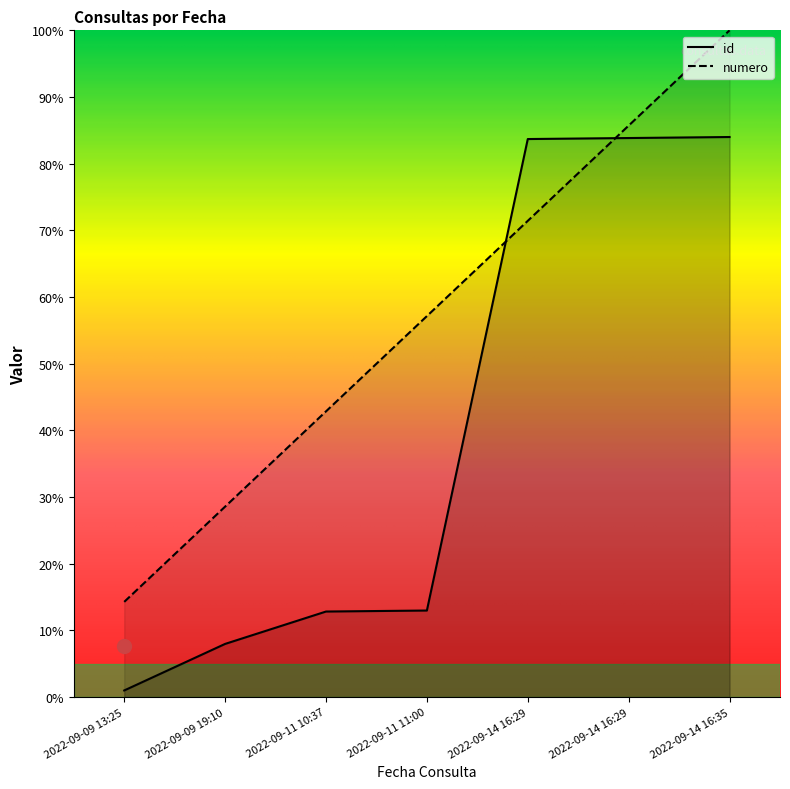

True or false: id has more than 2 interior local peaks.

False